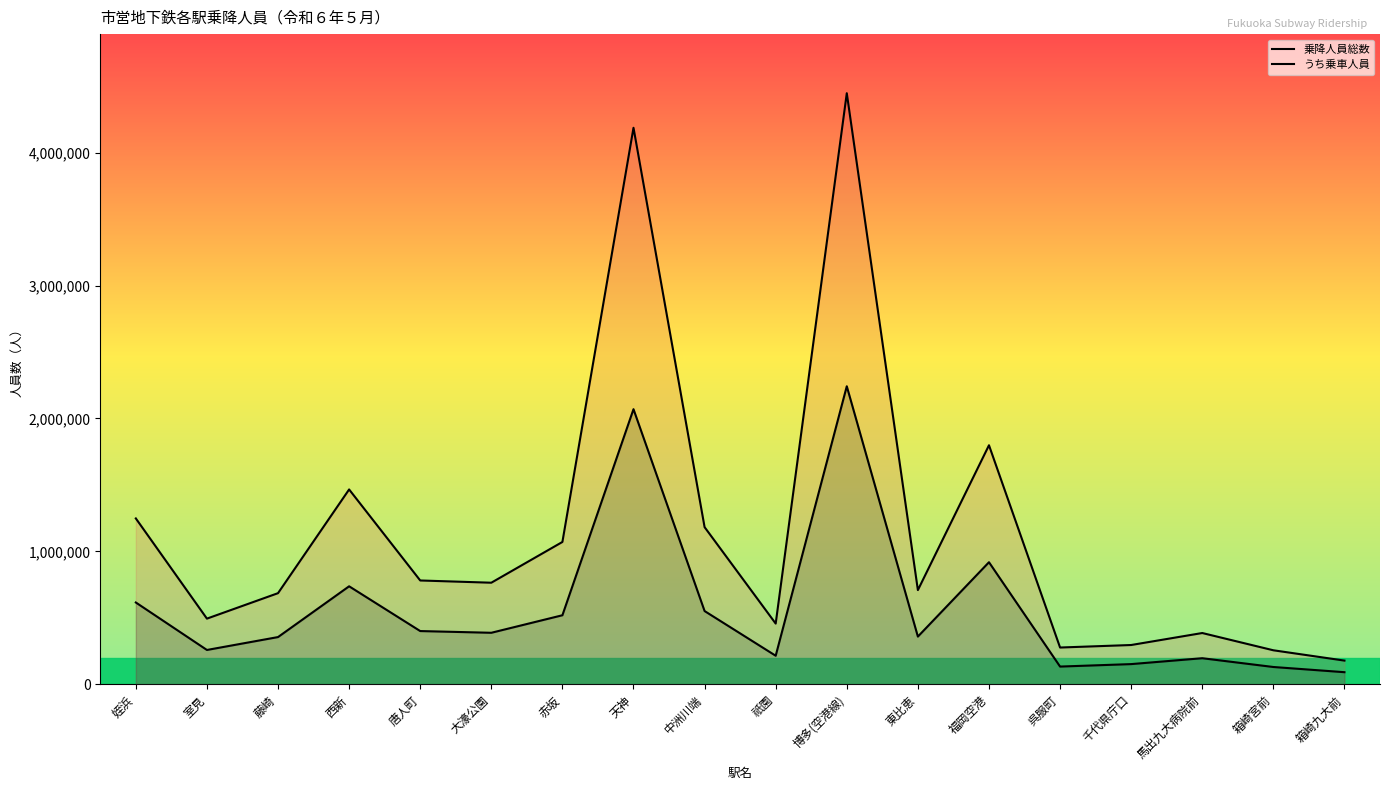

Is it true that 乗降人員総数 equals 686045 at 藤崎?

True